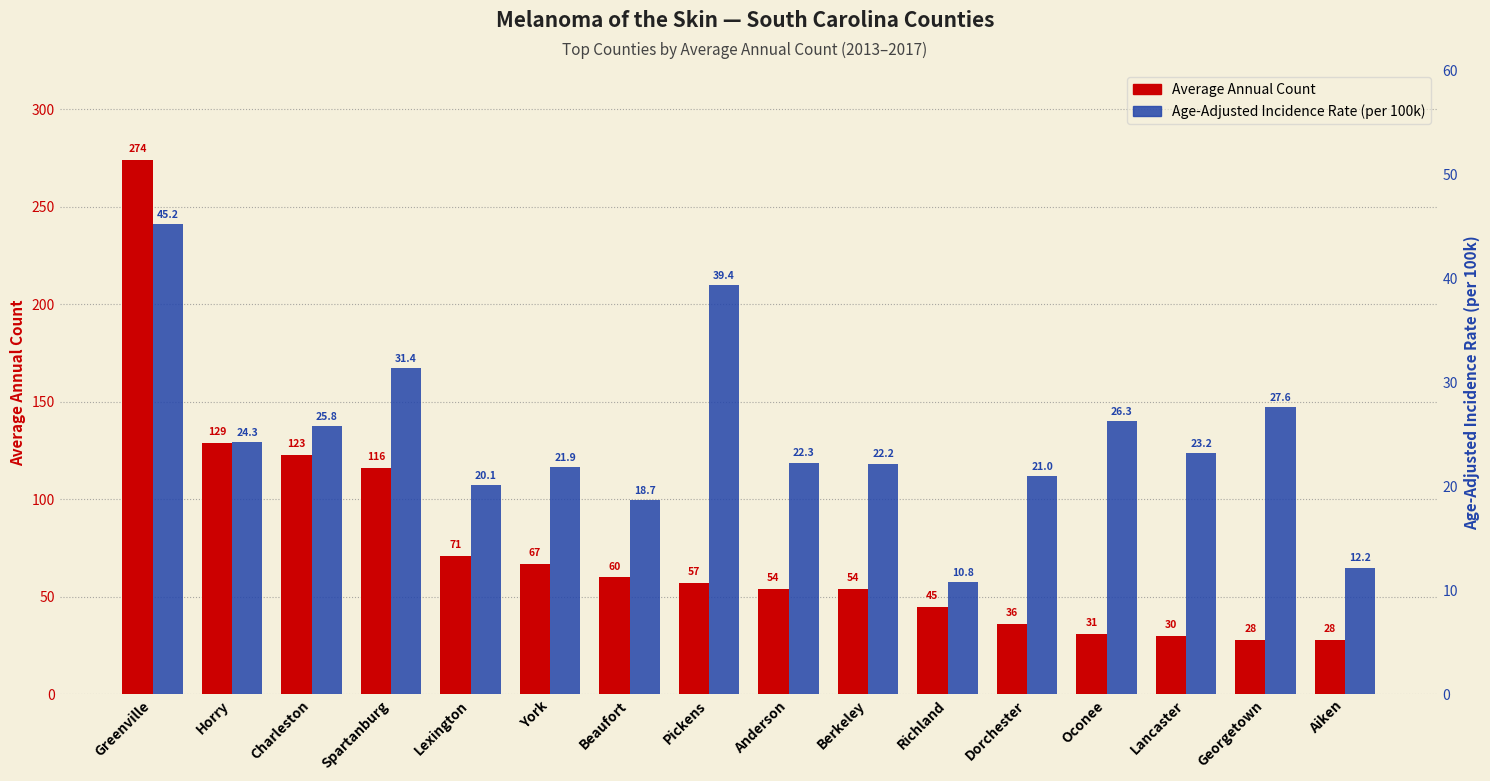

What is the label of the 11th bar from the left?

Richland